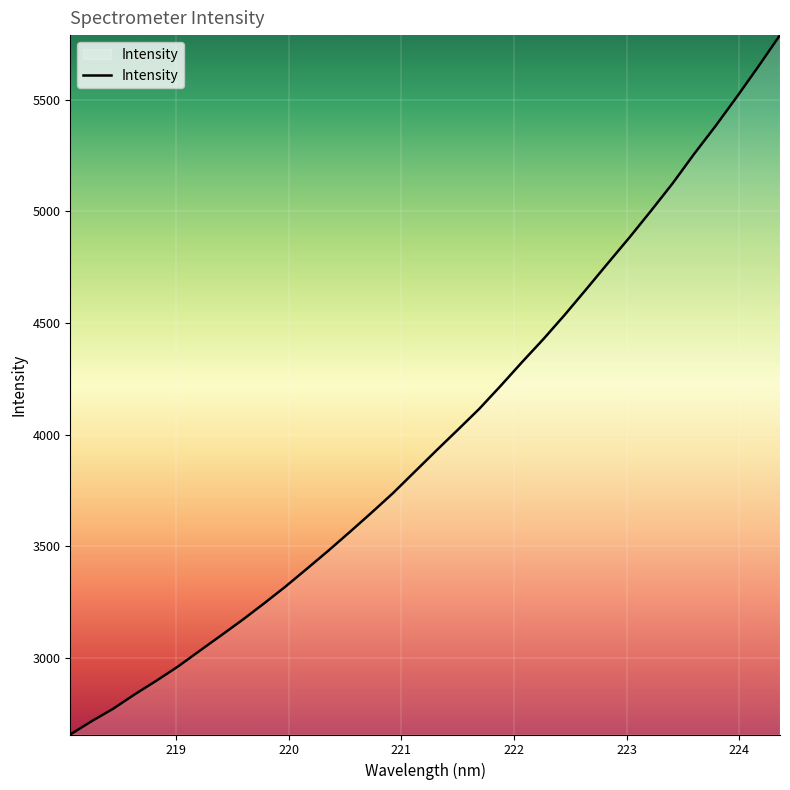

What is the difference between the maximum and minimum values?

3130.6